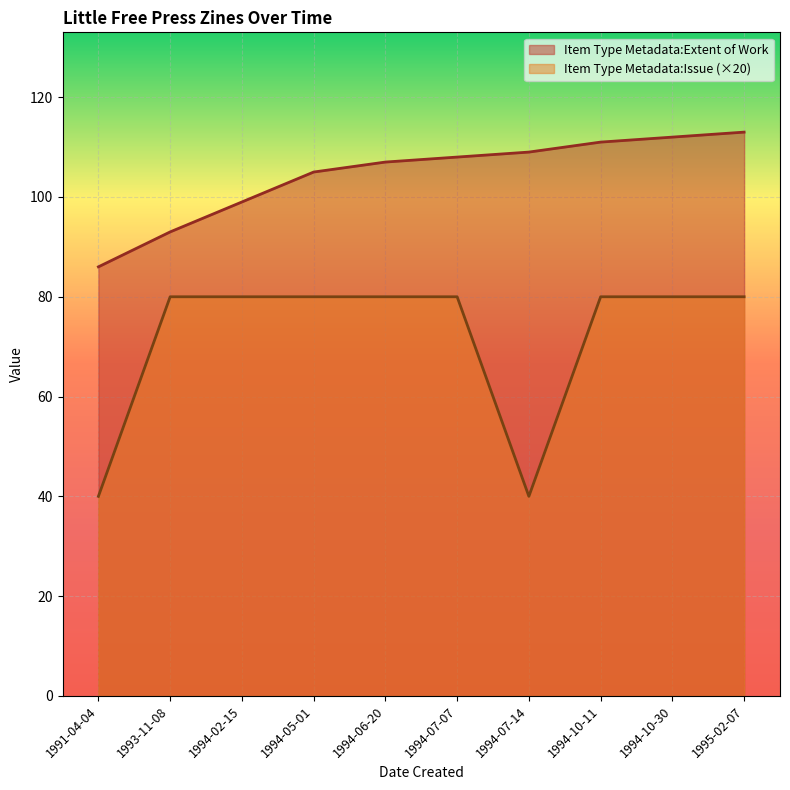

Between 1995-02-07 and 1994-10-30, which series saw the biggest shift?

Item Type Metadata:Extent of Work